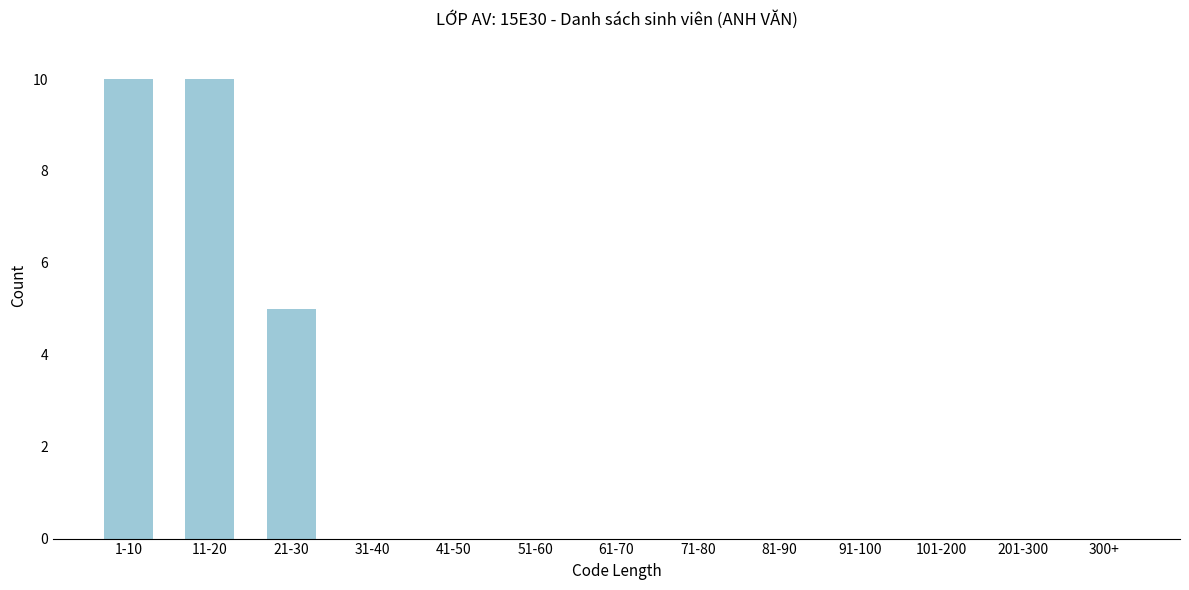

Reading right to left, transcribe all the data shown in this chart.

300+=0	201-300=0	101-200=0	91-100=0	81-90=0	71-80=0	61-70=0	51-60=0	41-50=0	31-40=0	21-30=5	11-20=10	1-10=10